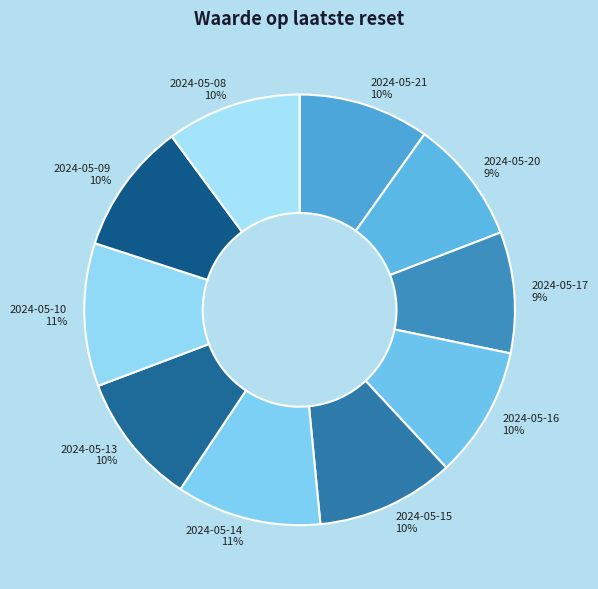

To the nearest percent, what is the combined percentage of 2024-05-16 and 2024-05-20?

19%